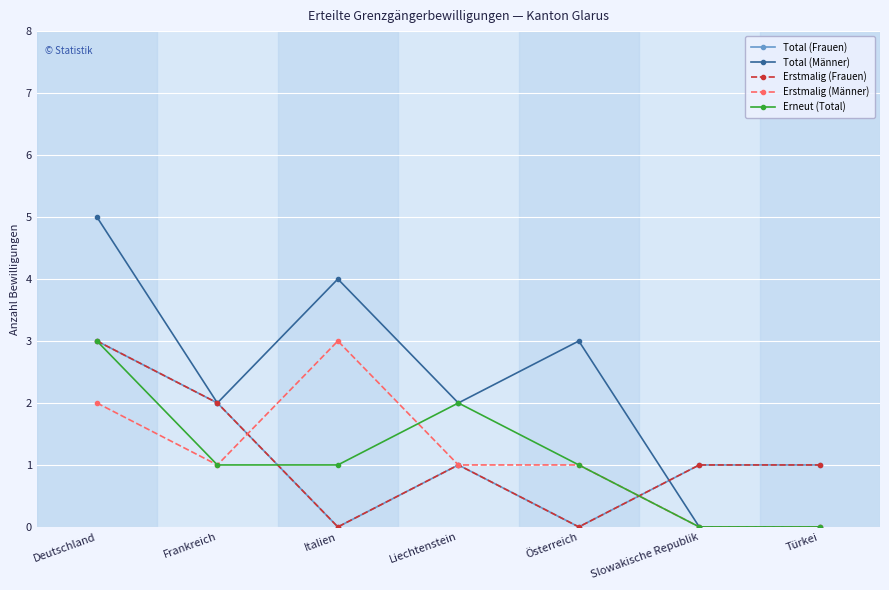

Is the value of Total (Frauen) at Türkei greater than the value of Erstmalig (Männer) at Österreich?

No